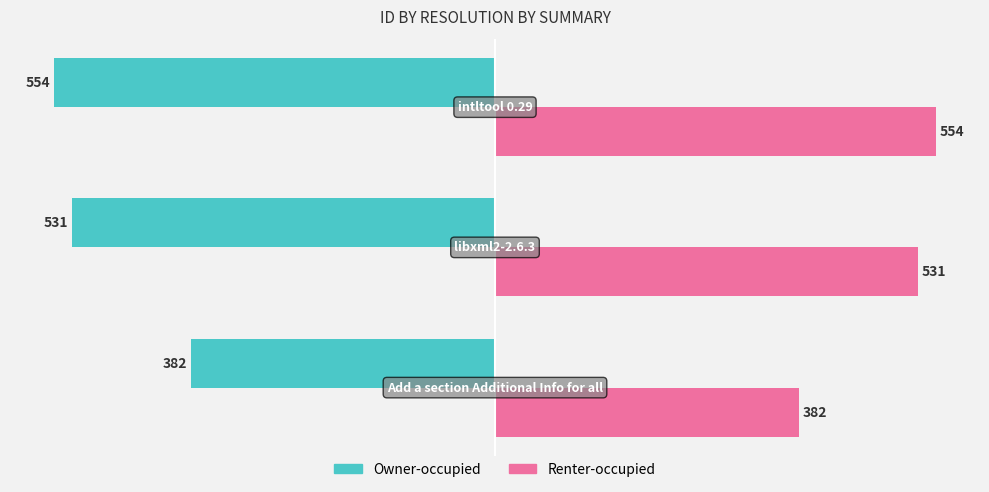

Which series has the largest total across all categories?

Renter-occupied